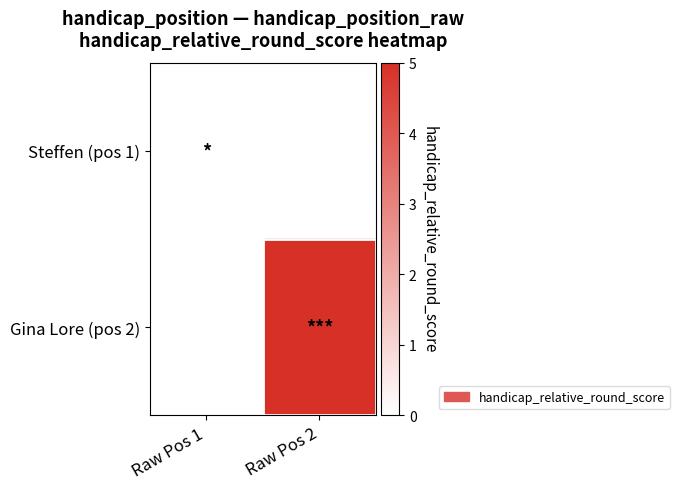

Rank the series by their maximum value, from lowest to highest.

Steffen (pos 1), Gina Lore (pos 2)